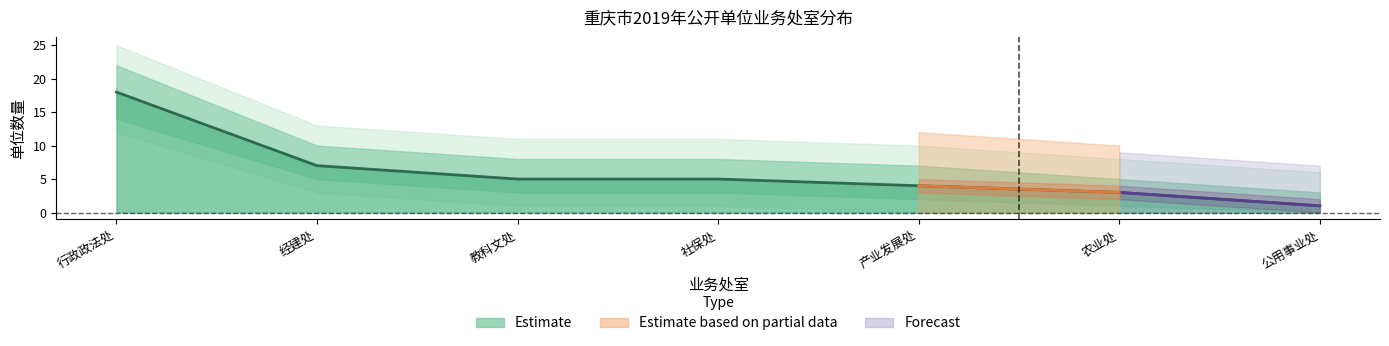

Does the chart display data point markers on the line(s)?

No